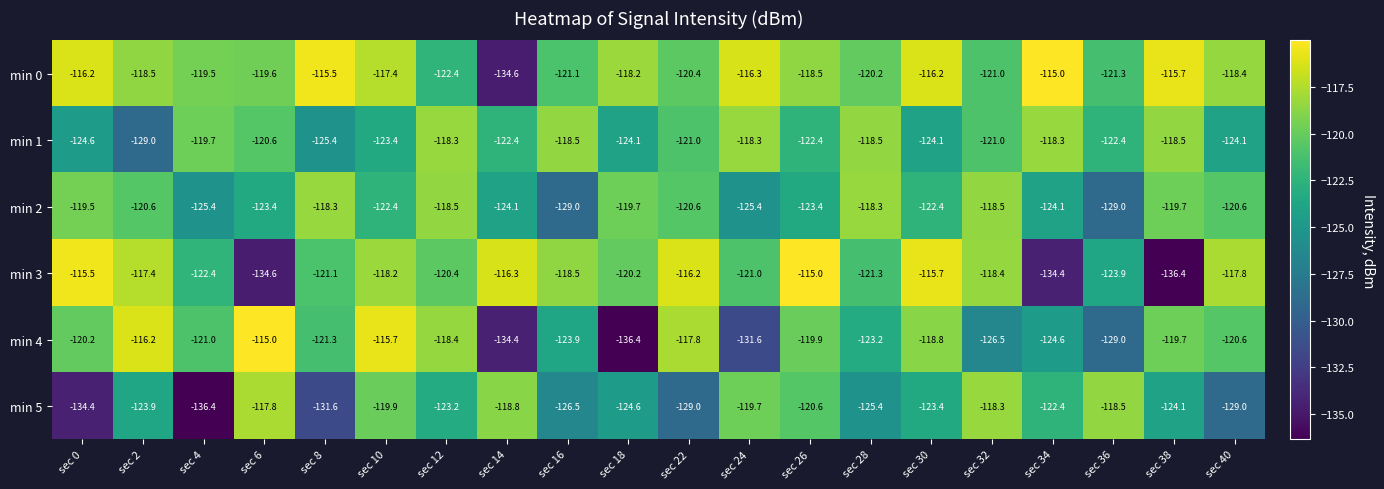

True or false: min 5 has a value of -125.4 at sec 28.

True